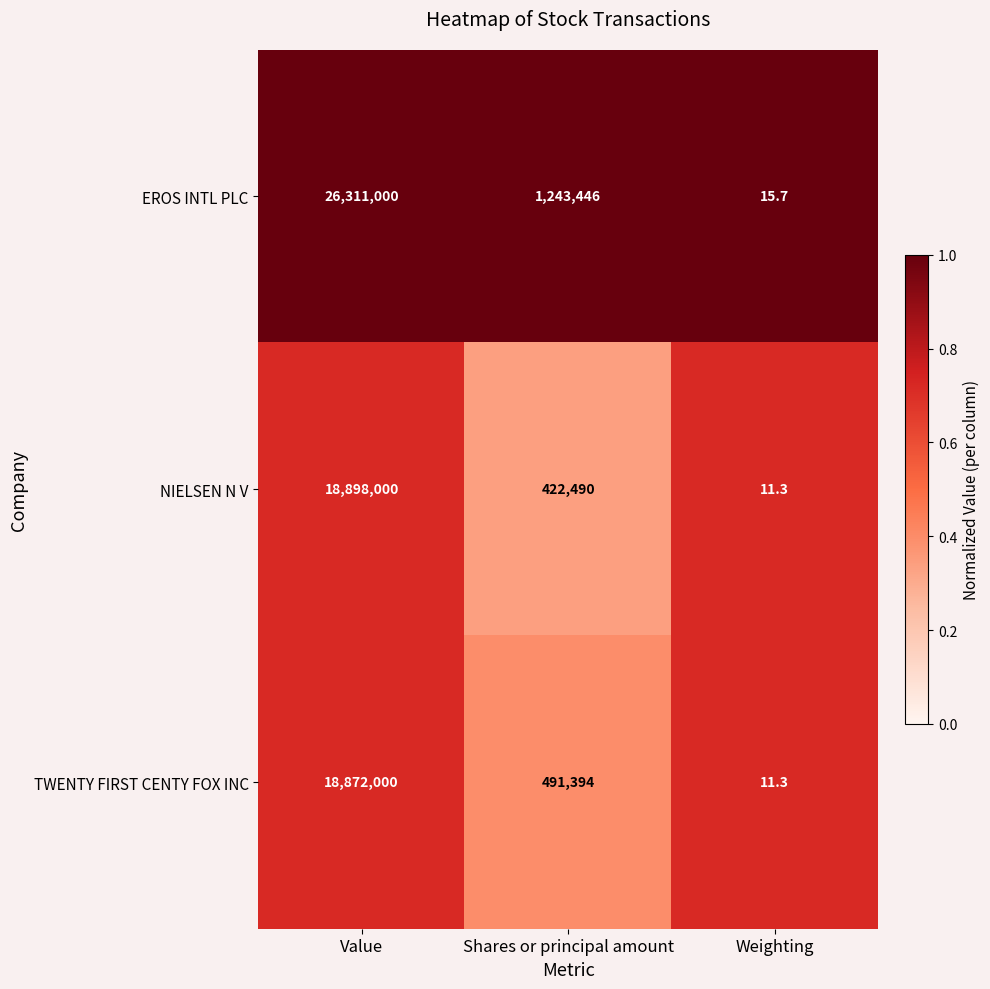

Is the value of NIELSEN N V at Value greater than the value of EROS INTL PLC at Shares or principal amount?

Yes